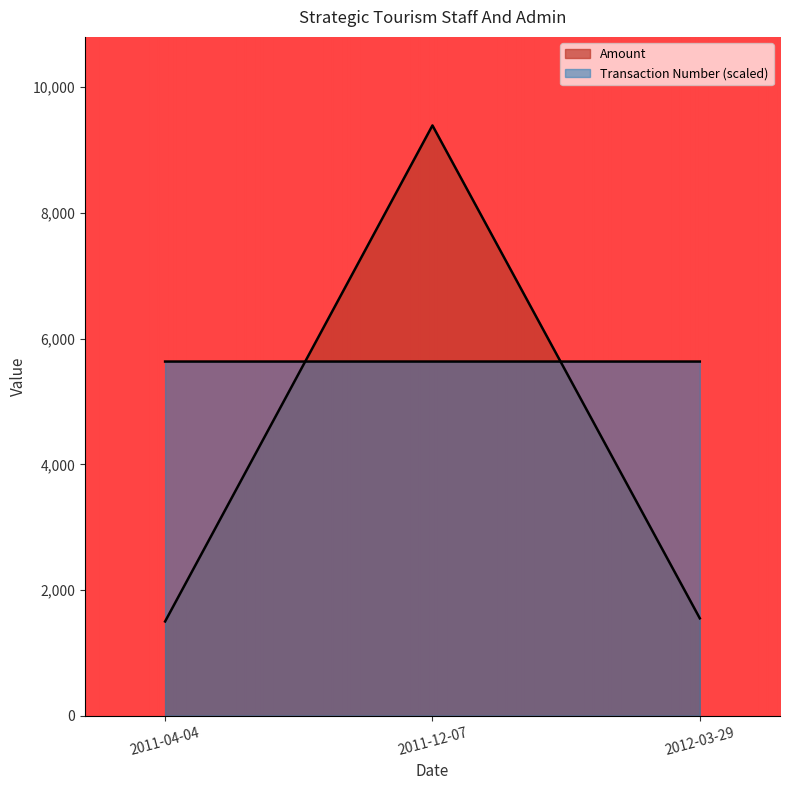

Which series has the widest spread of values?

Amount